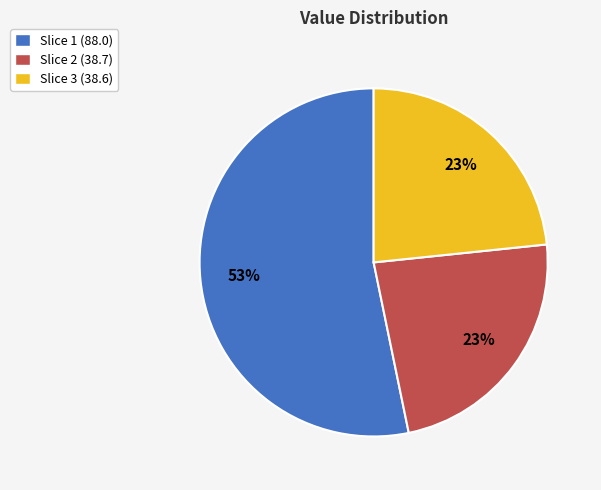

True or false: Slice 1 (88.0) accounts for 53% of the total.

True